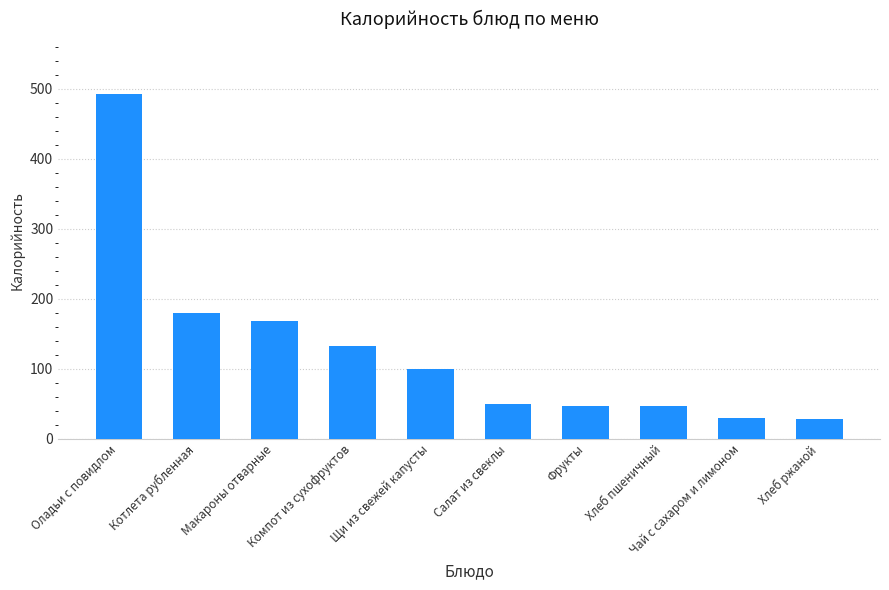

The chart shows a value of 493.0 at Оладьи с повидлом. True or false?

True